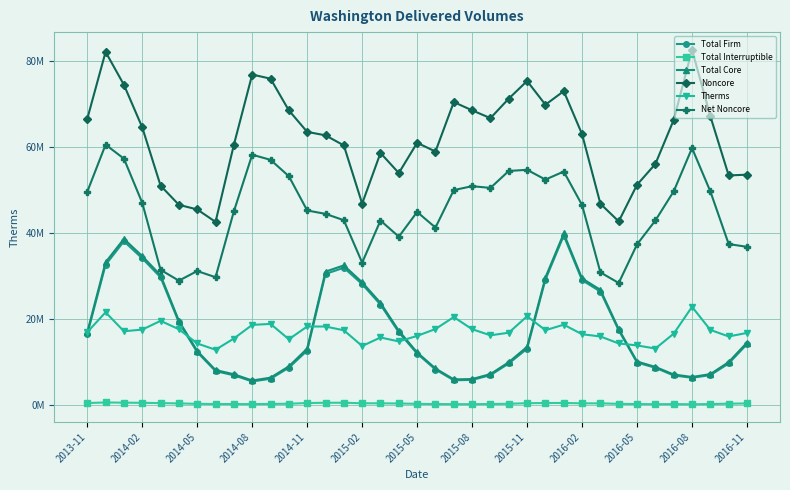

What are all the series names shown in the legend?

Total Firm, Total Interruptible, Total Core, Noncore, Therms, Net Noncore